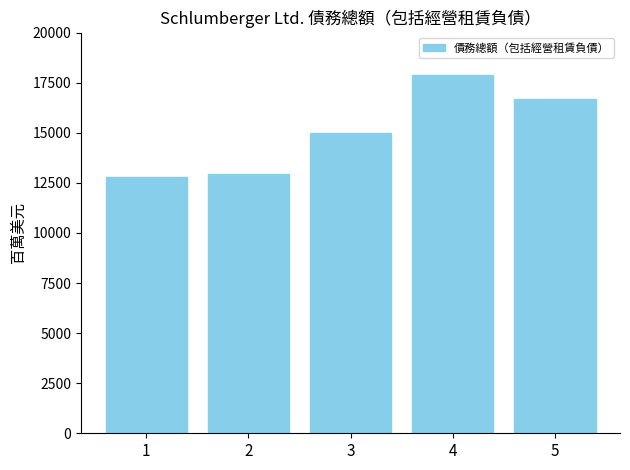

What is the average value?

15062